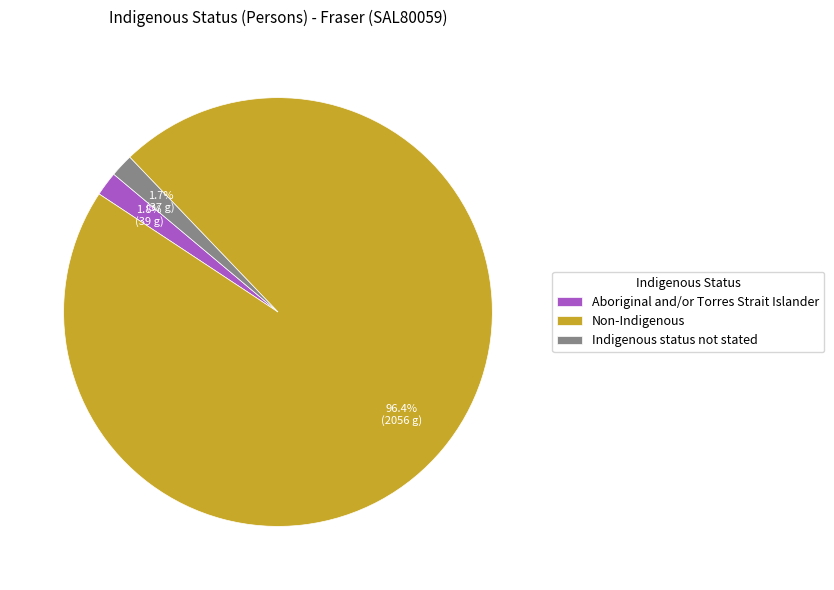

True or false: Aboriginal and/or Torres Strait Islander accounts for 16% of the total.

False